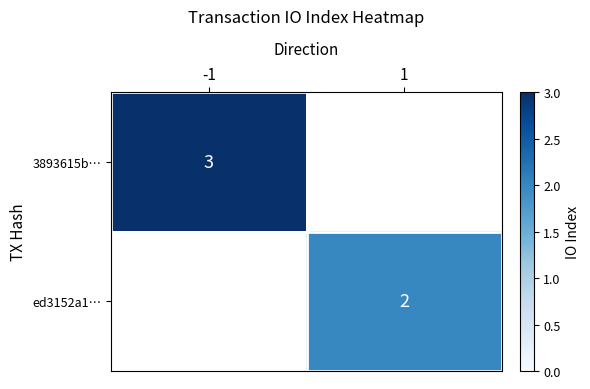

The ed3152a1… series shows 3 at 1. True or false?

False